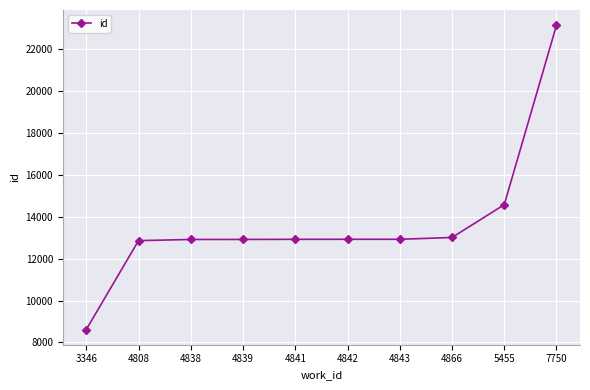

What is the sum of the values at 4866 and 5455?

27590